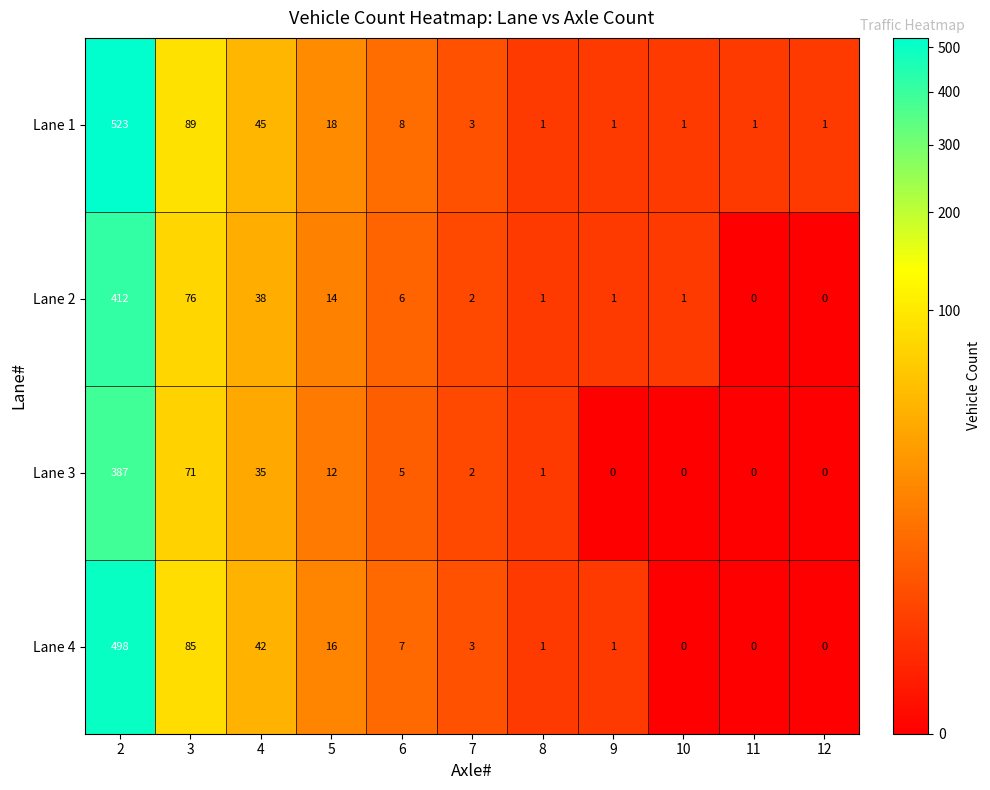

The Lane 2 series shows 1 at 9. True or false?

True